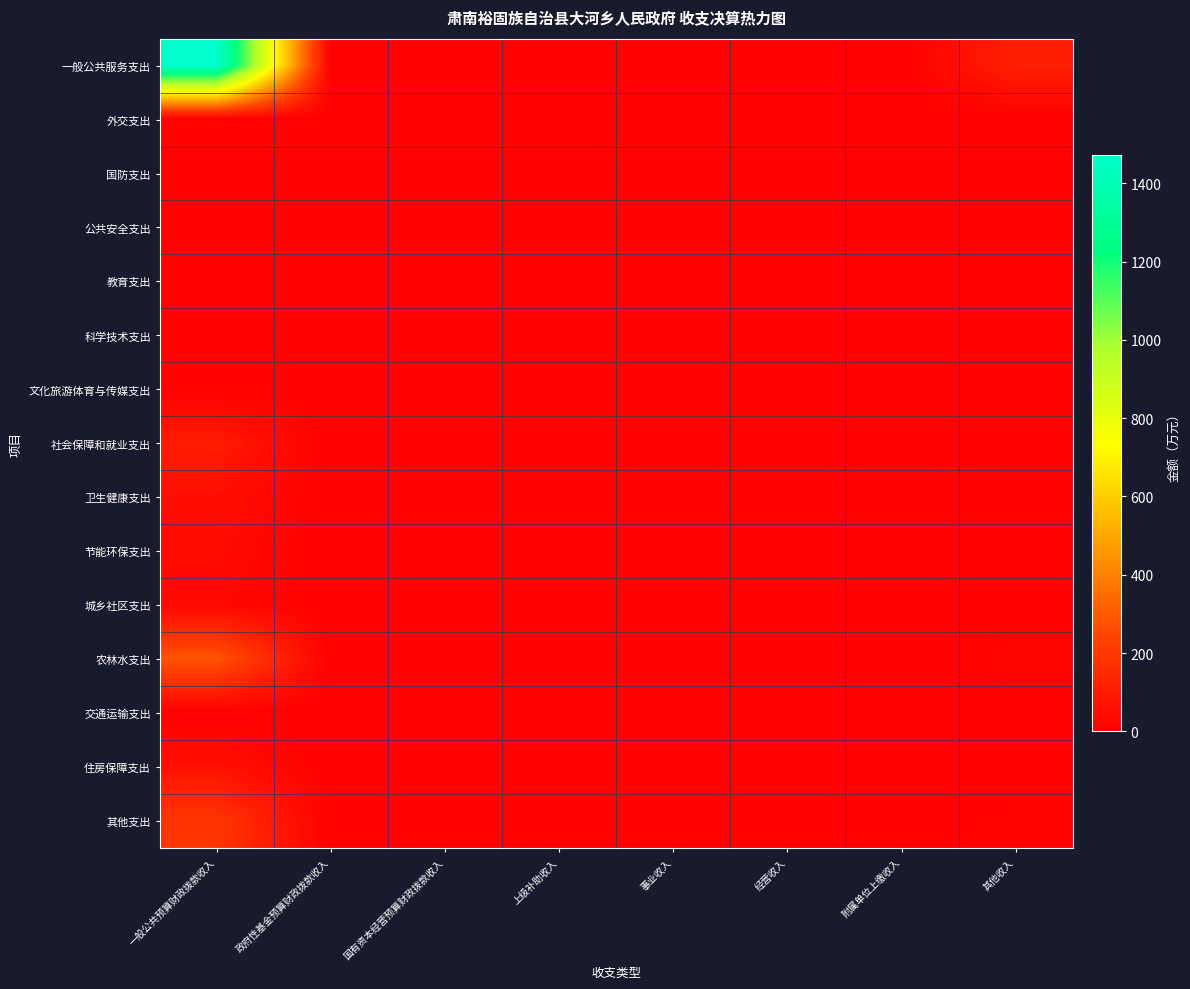

Which series has the widest spread of values?

一般公共服务支出